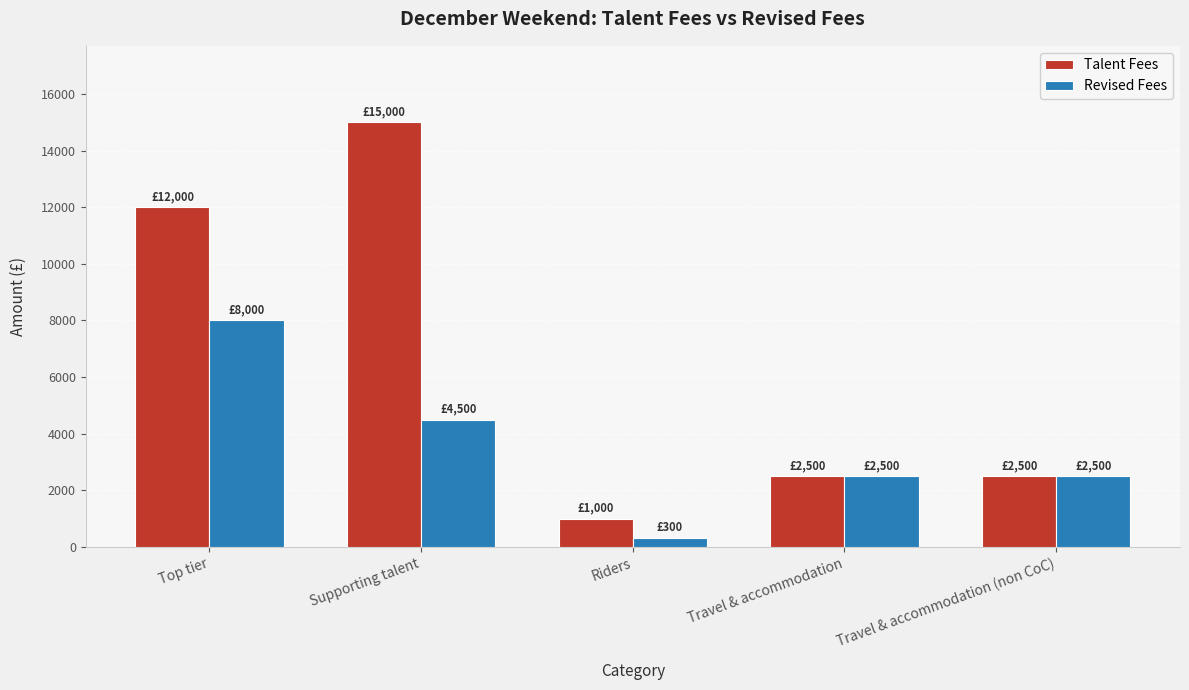

What is the total value across all series at Riders?

1300